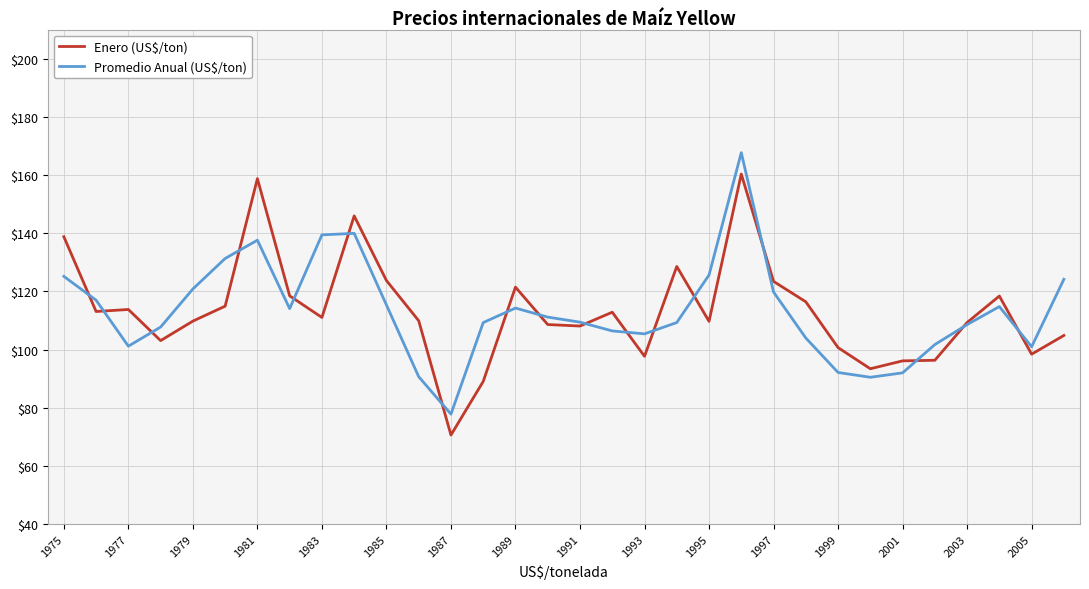

What is the highest value of the Promedio Anual (US$/ton) series?

167.7